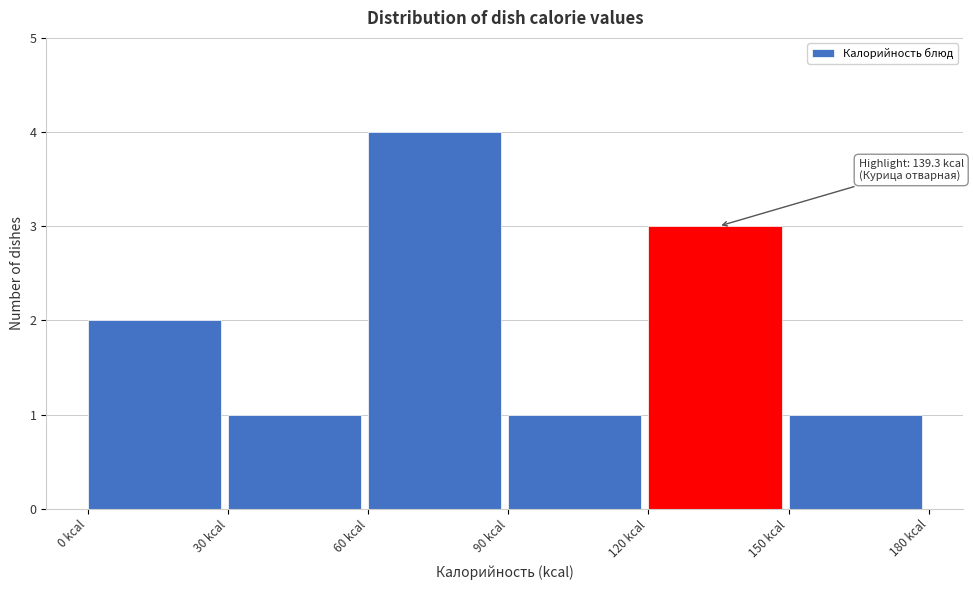

Which range on the x-axis has the tallest bar?

60 to 90